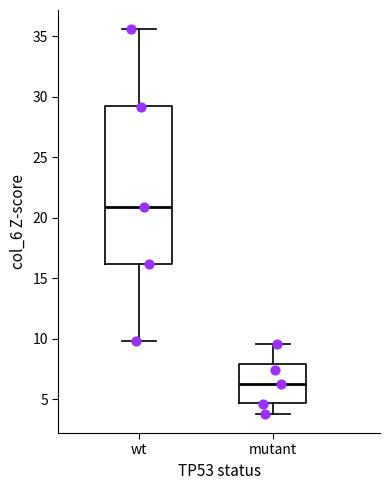

Where is the lower edge of the box for mutant on the y-axis? The values are not printed on the chart, so give them approximately, as read against the axis.

4.5